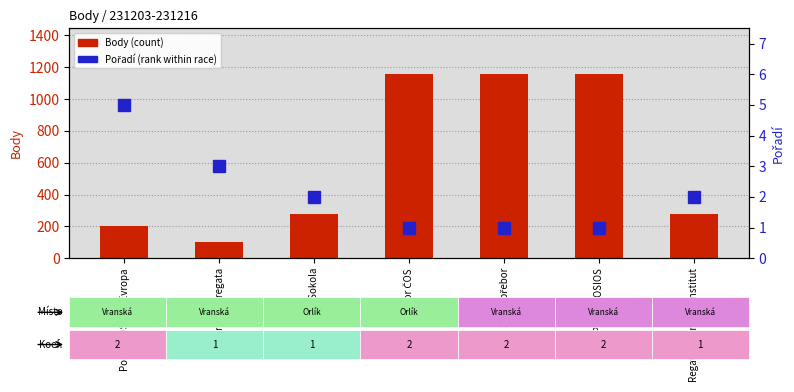

At how many categories does at least one series exceed 376?

3